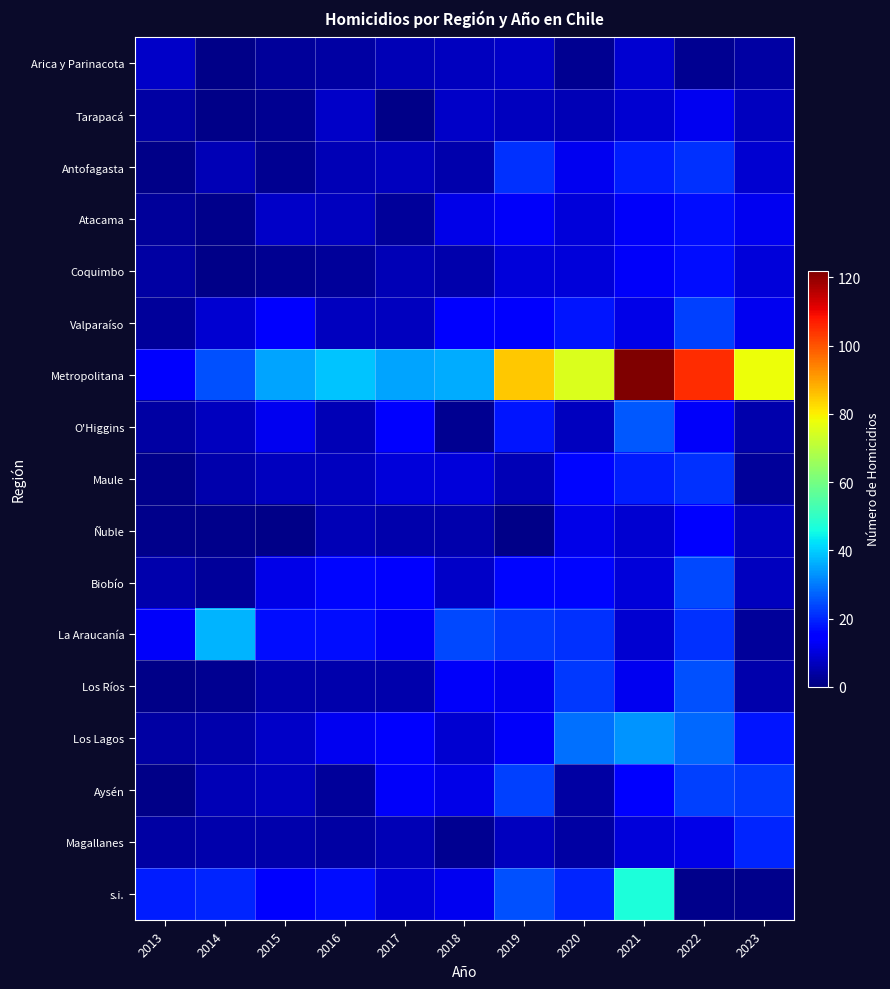

What is the spread (max minus min) of values at 2014?

36.0